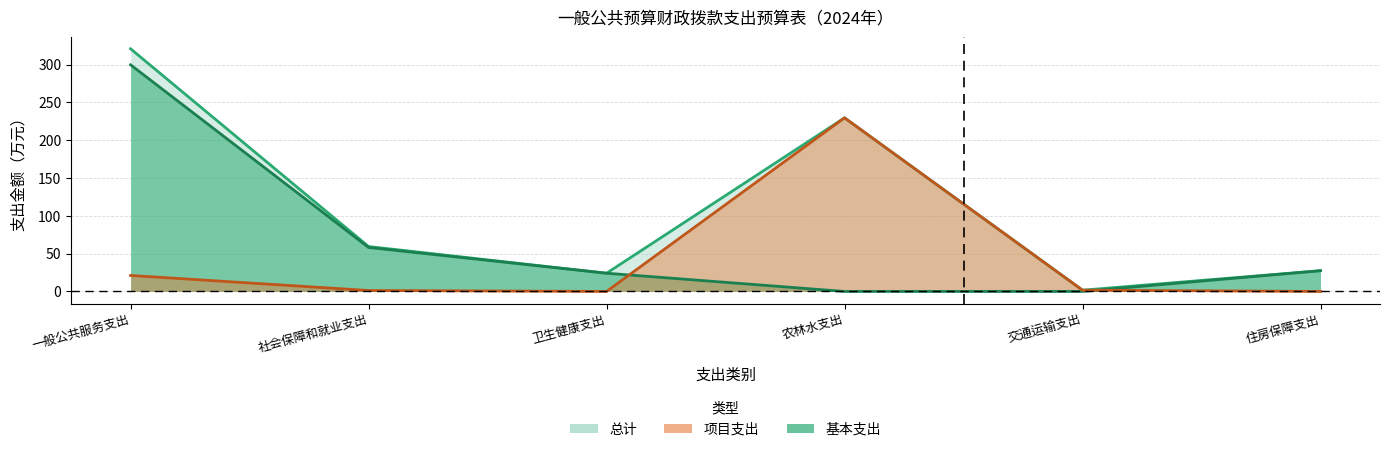

True or false: 基本支出 has a value of 0.0 at 农林水支出.

True